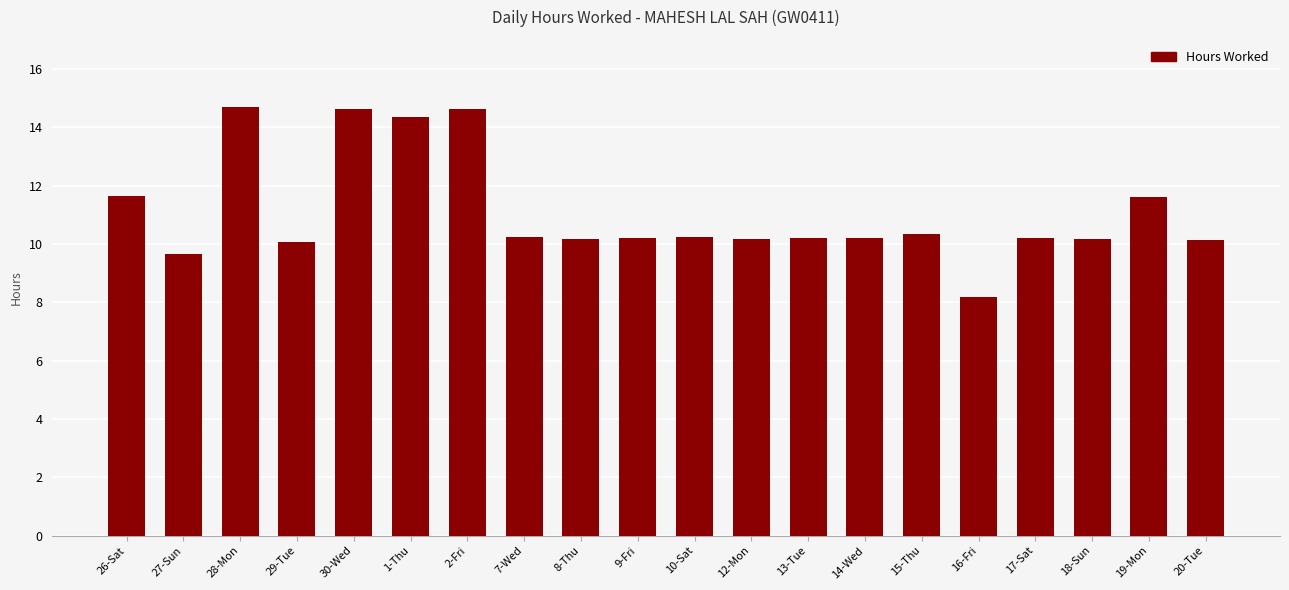

What is the difference between the maximum and minimum values?

6.5